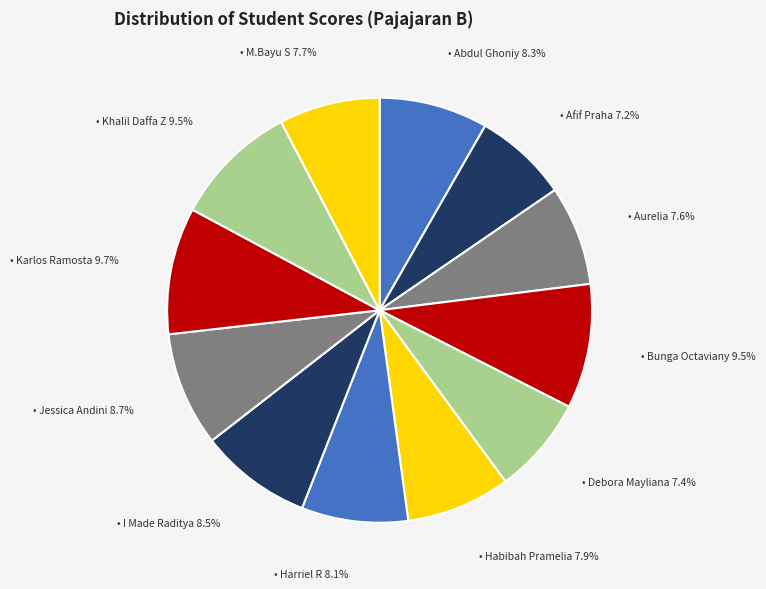

Count the number of slices in the pie.

12